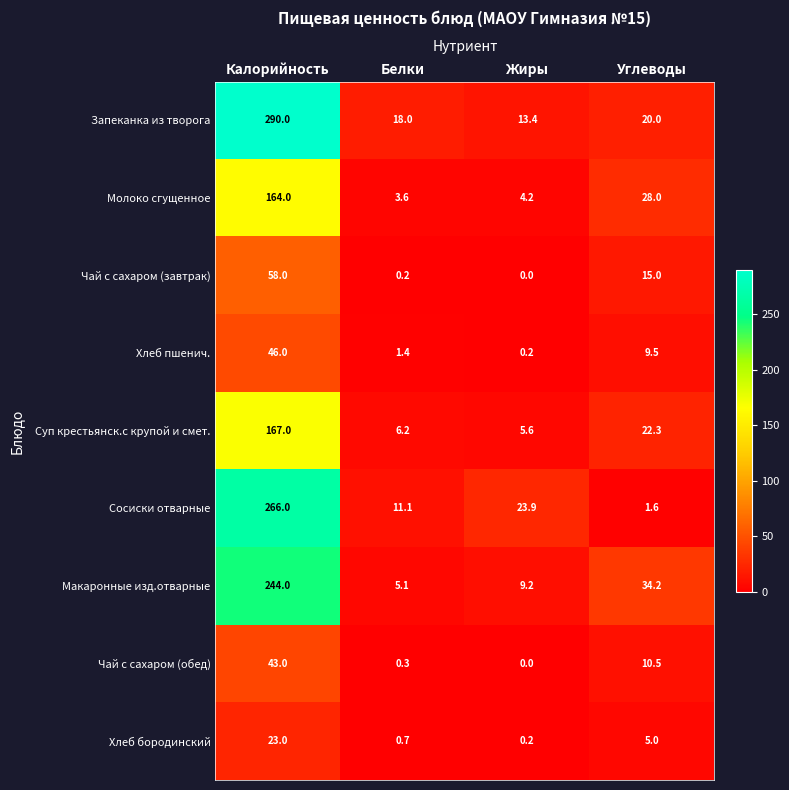

True or false: Чай с сахаром (завтрак) has a value of 0.2 at Белки.

True